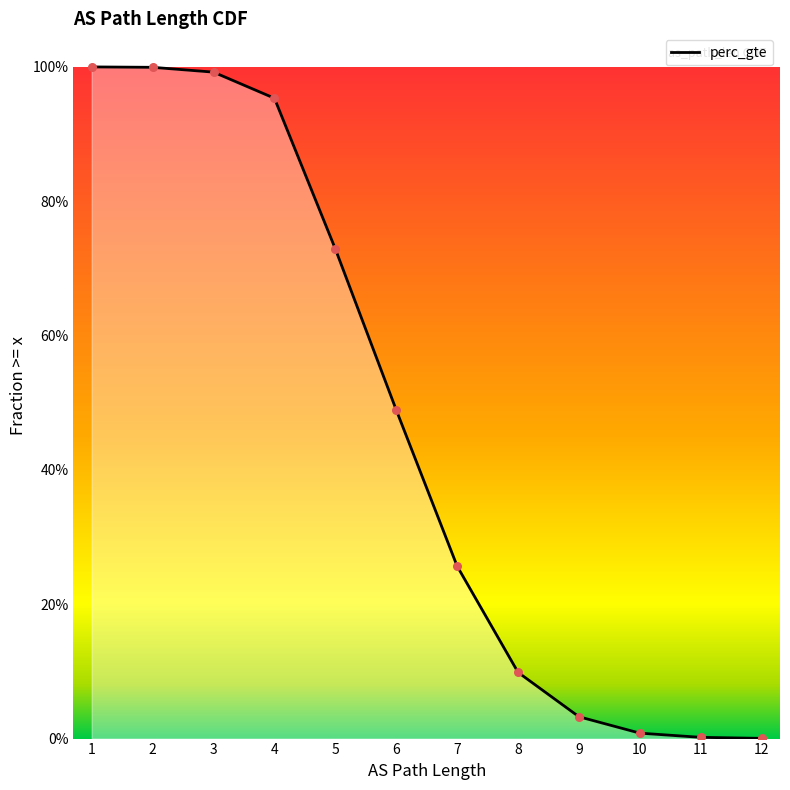

Which has a higher value, 11 or 2?

2